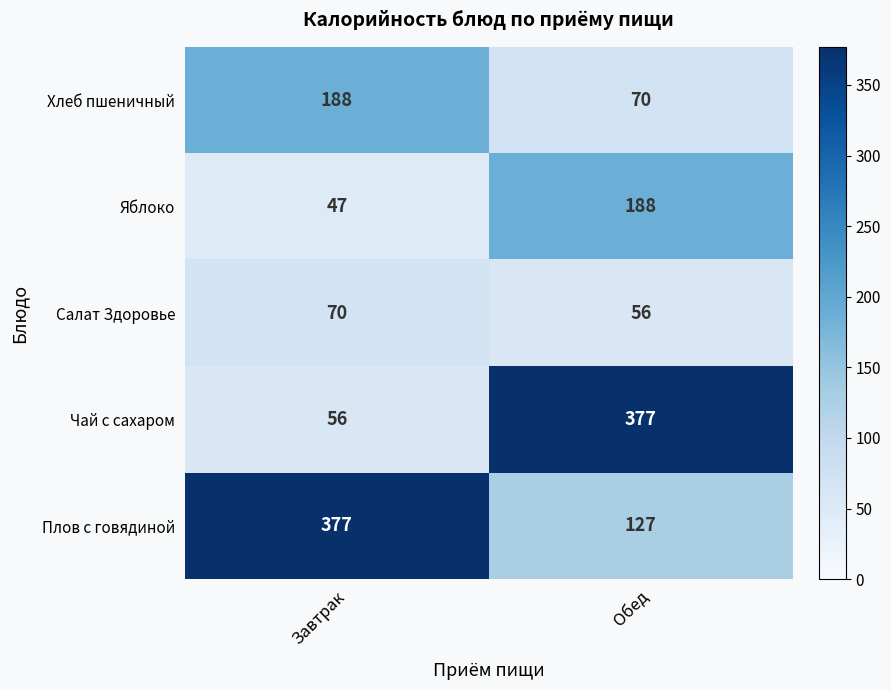

What is the total value across all series at Завтрак?

738